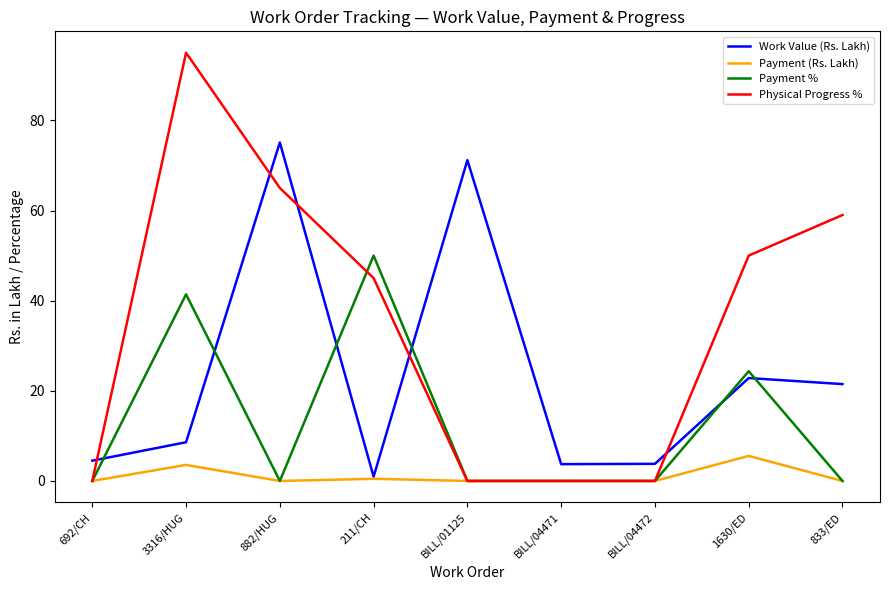

What position from the right is 1630/ED?

2